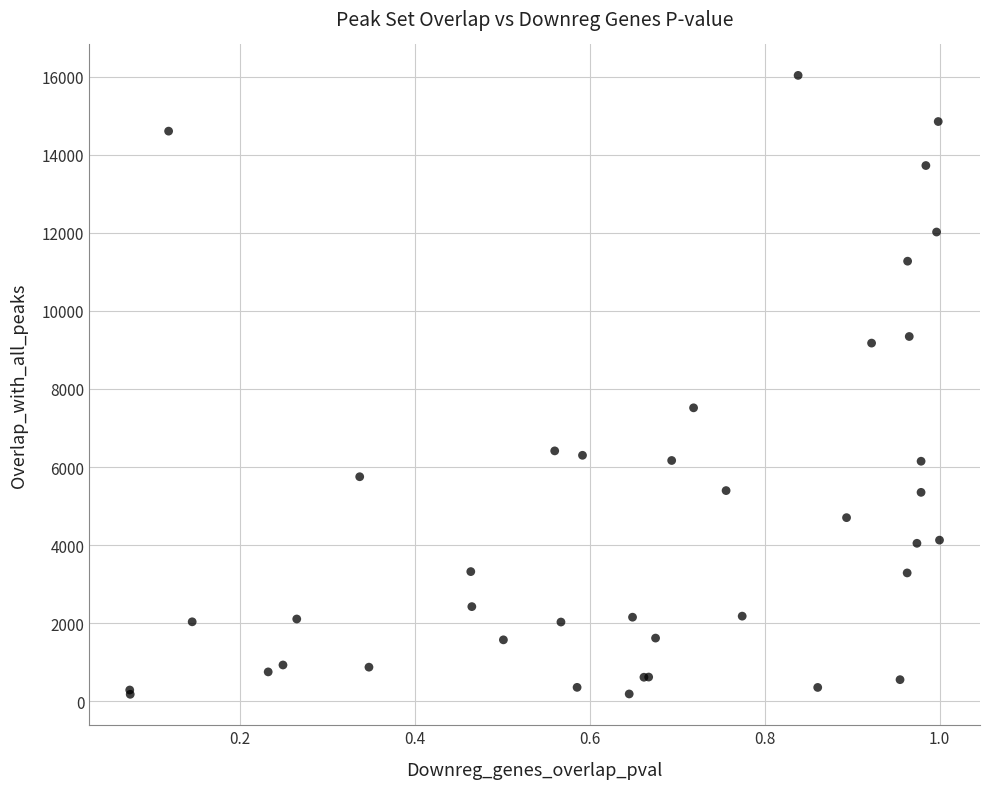

What Y value in the scatter plot is closest to 8104?

7516